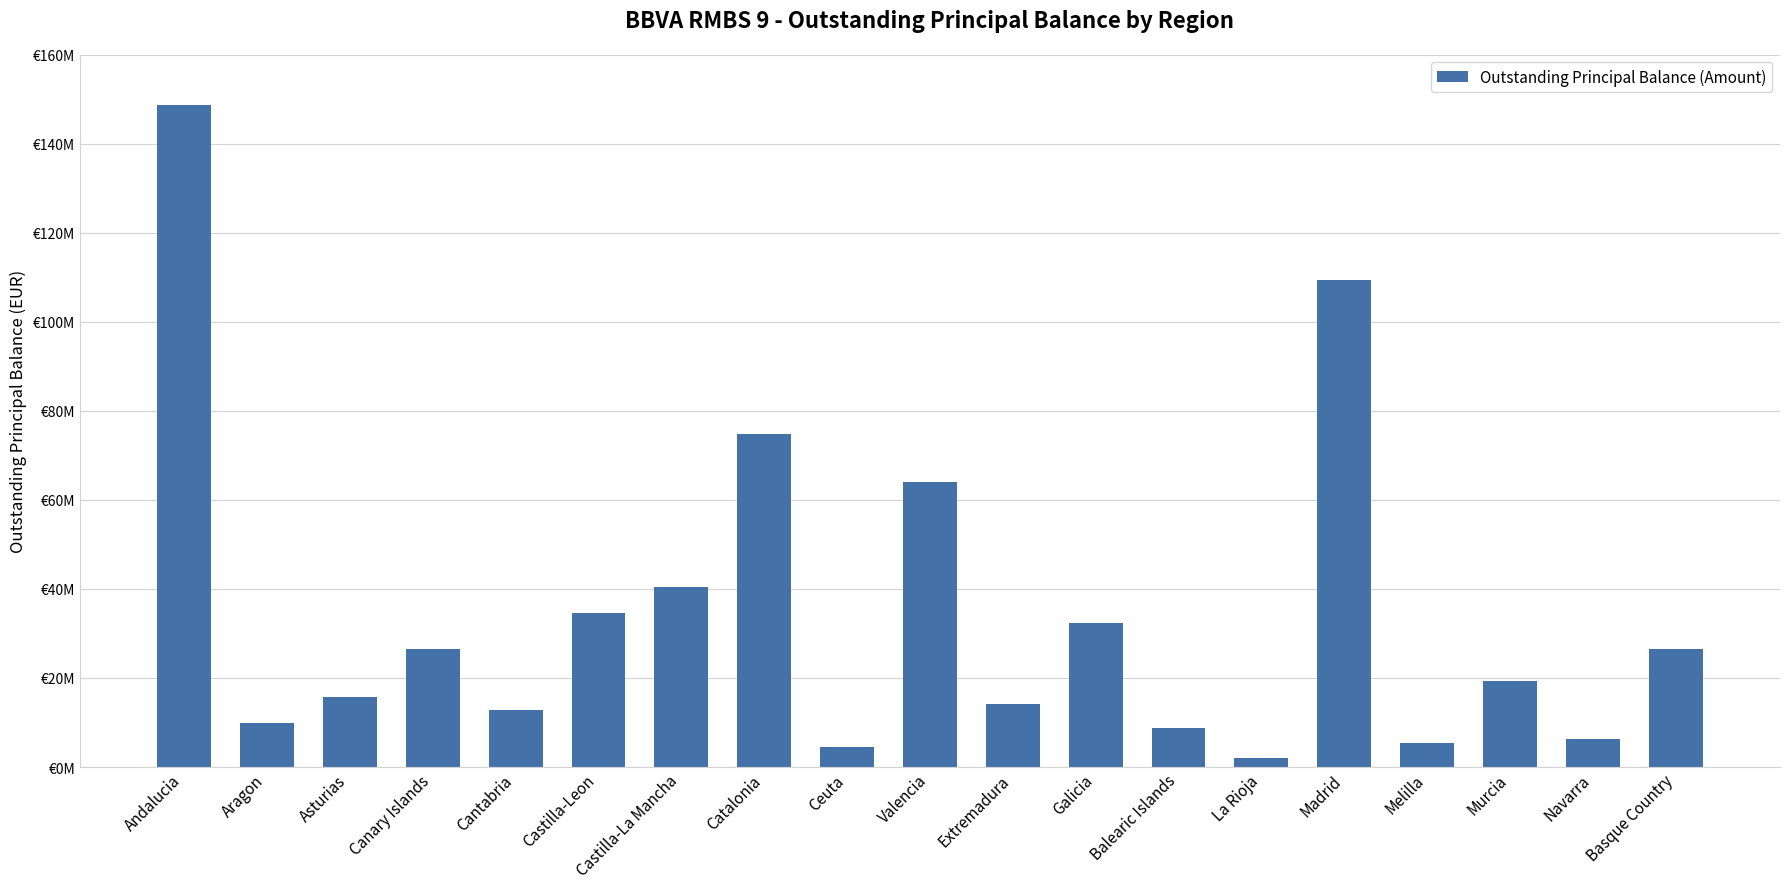

Are the bars horizontal?

No